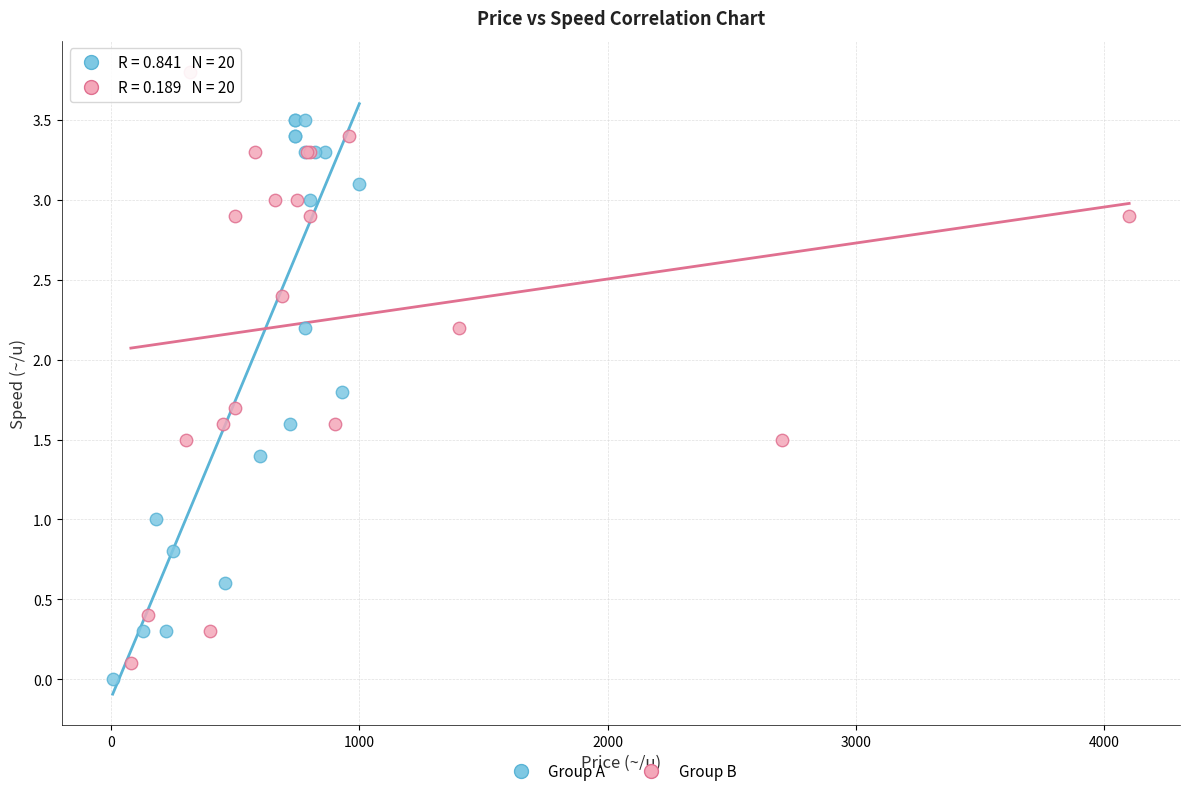

Which series reaches the maximum Y coordinate?

Group B